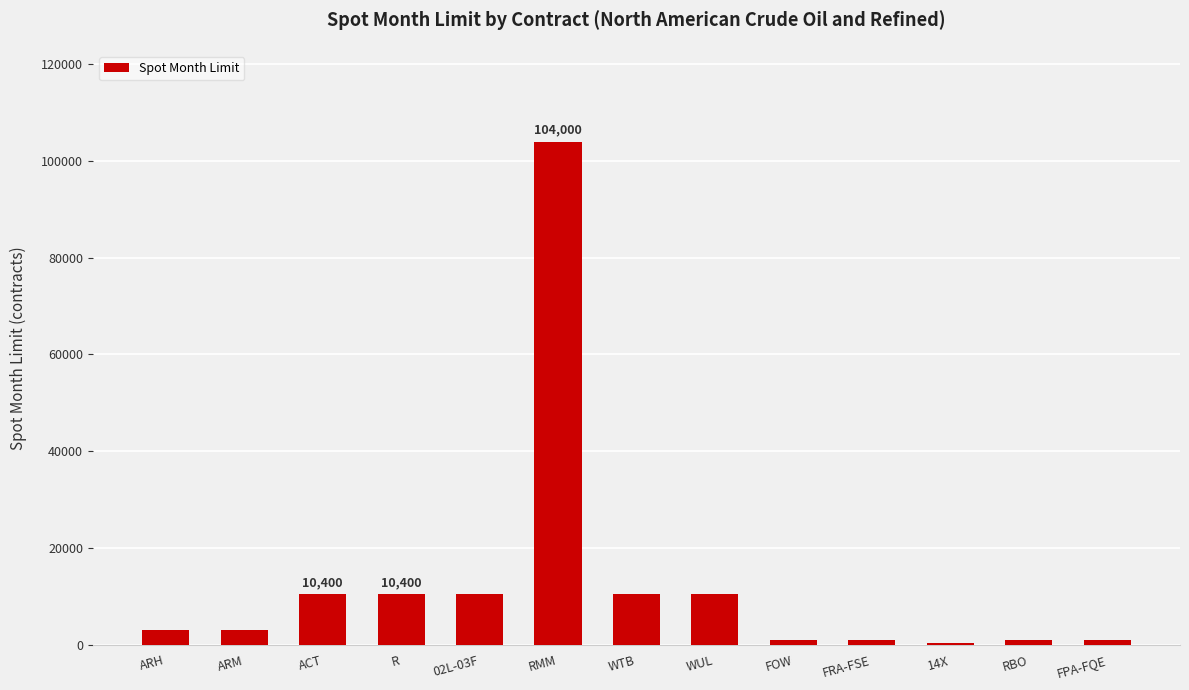

The value at R is 10400. True or false?

True